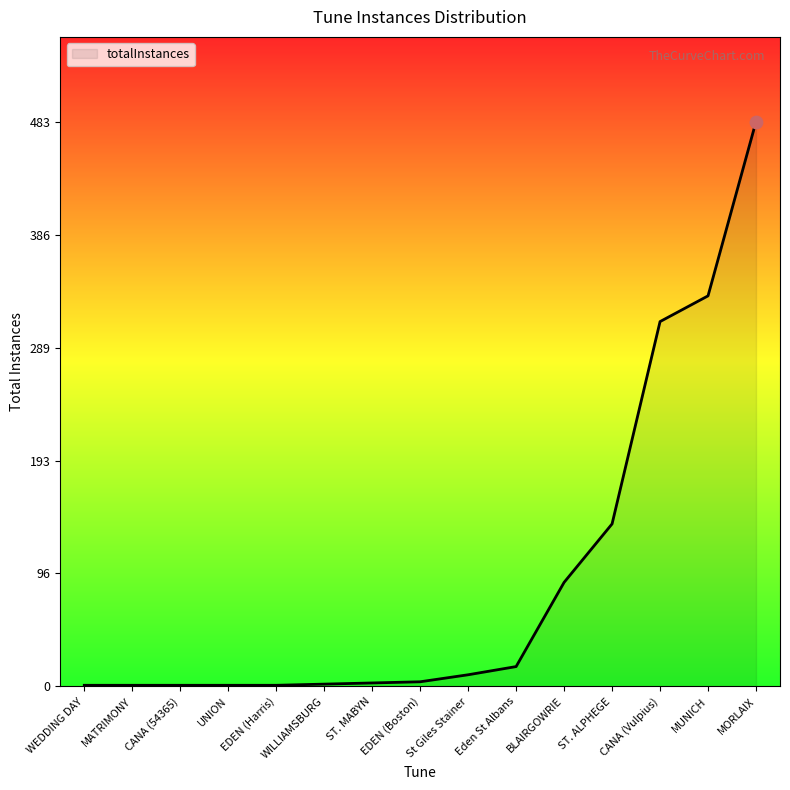

What is the change in value from ST. ALPHEGE to CANA (Vulpius)?

+173